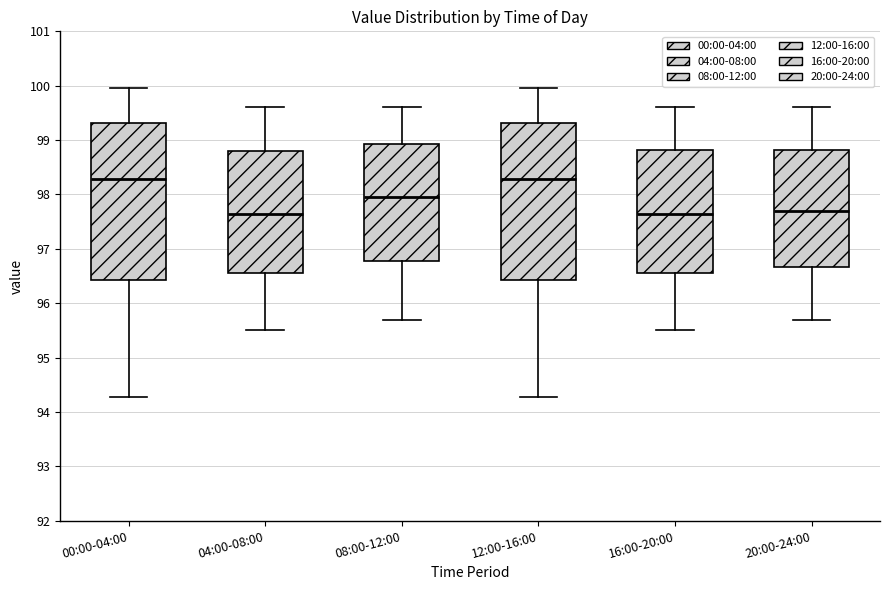

Reading left to right, read every box against the y-axis: the position of its median line, the range the box covers, and the ends of its whiskers. The values are not printed on the chart, so give them approximately, as read against the axis.

00:00-04:00: median 98.3, box 96.4 to 99.3, whiskers 94.3 to 100.0
04:00-08:00: median 97.7, box 96.6 to 98.8, whiskers 95.5 to 99.6
08:00-12:00: median 98.0, box 96.8 to 98.9, whiskers 95.7 to 99.6
12:00-16:00: median 98.3, box 96.4 to 99.3, whiskers 94.3 to 100.0
16:00-20:00: median 97.7, box 96.6 to 98.8, whiskers 95.5 to 99.6
20:00-24:00: median 97.7, box 96.7 to 98.8, whiskers 95.7 to 99.6